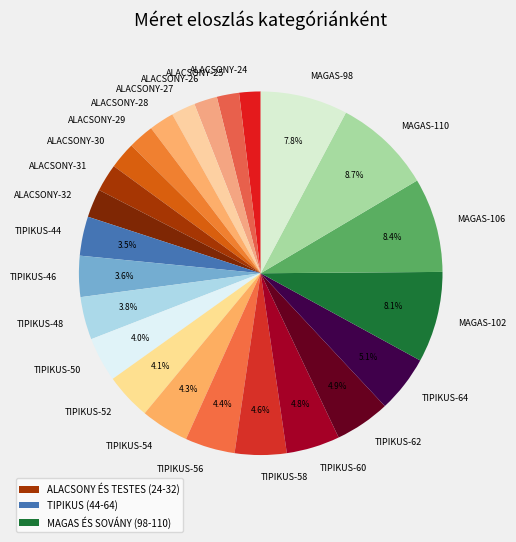

Does ALACSONY-27 represent more than half of the total?

No